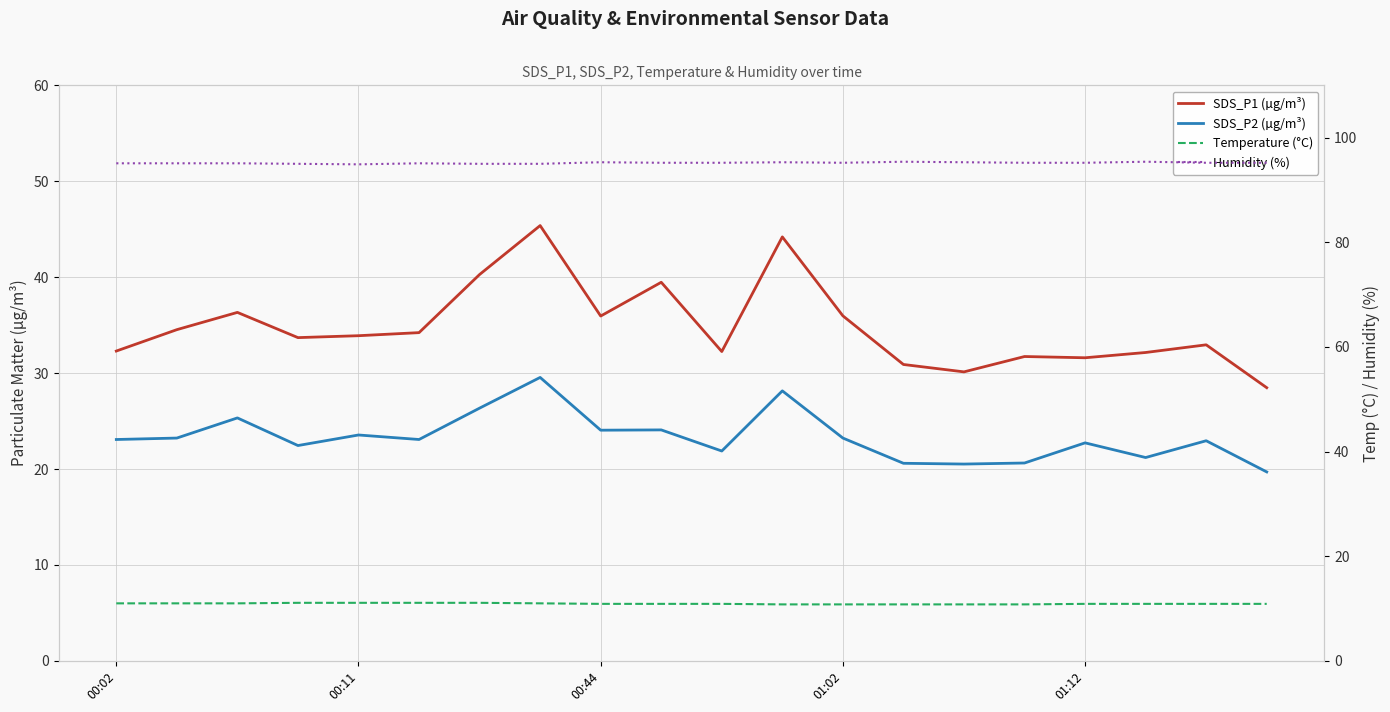

What is the highest value of the SDS_P2 (µg/m³) series?

29.6